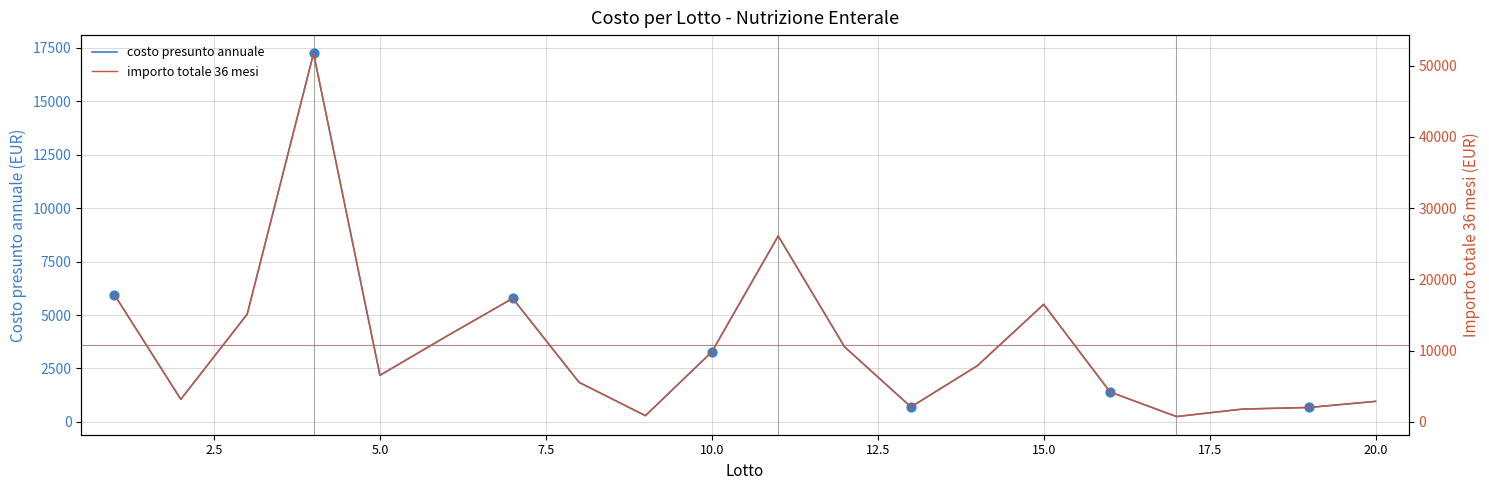

Which series has the largest Y range (max minus min)?

importo totale 36 mesi